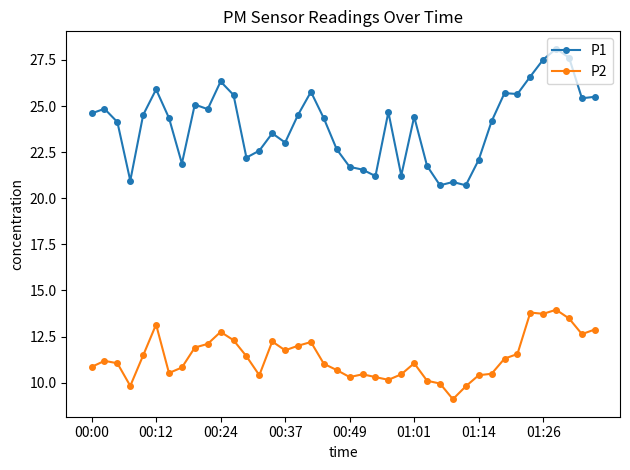

Which series has the largest total across all categories?

P1